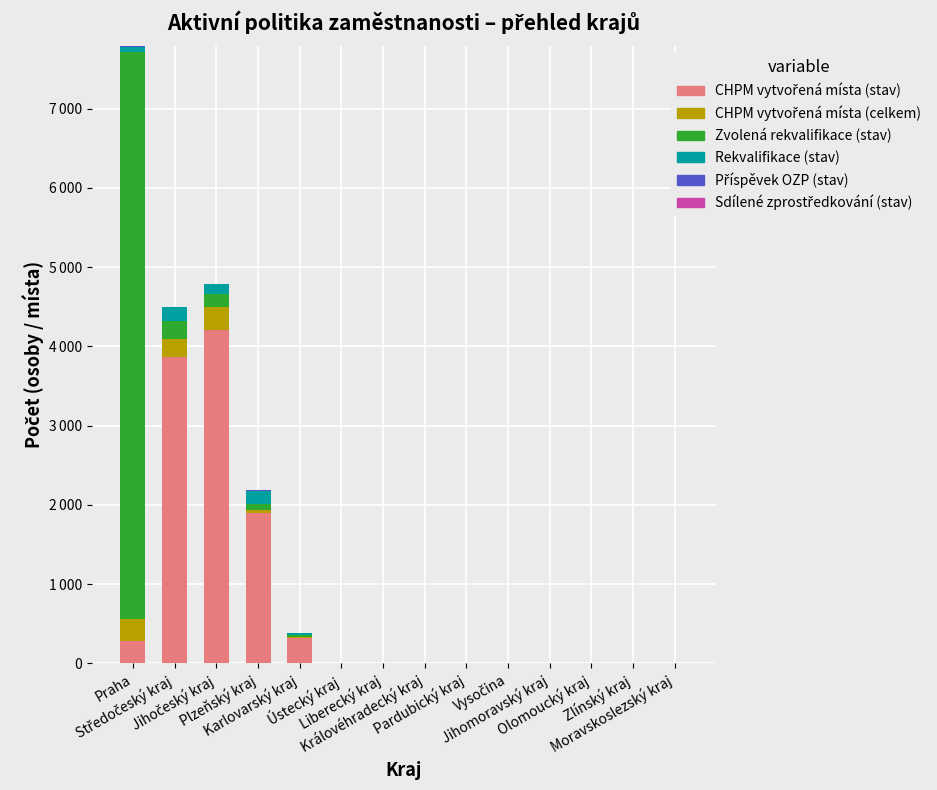

Does the chart contain stacked bars?

Yes